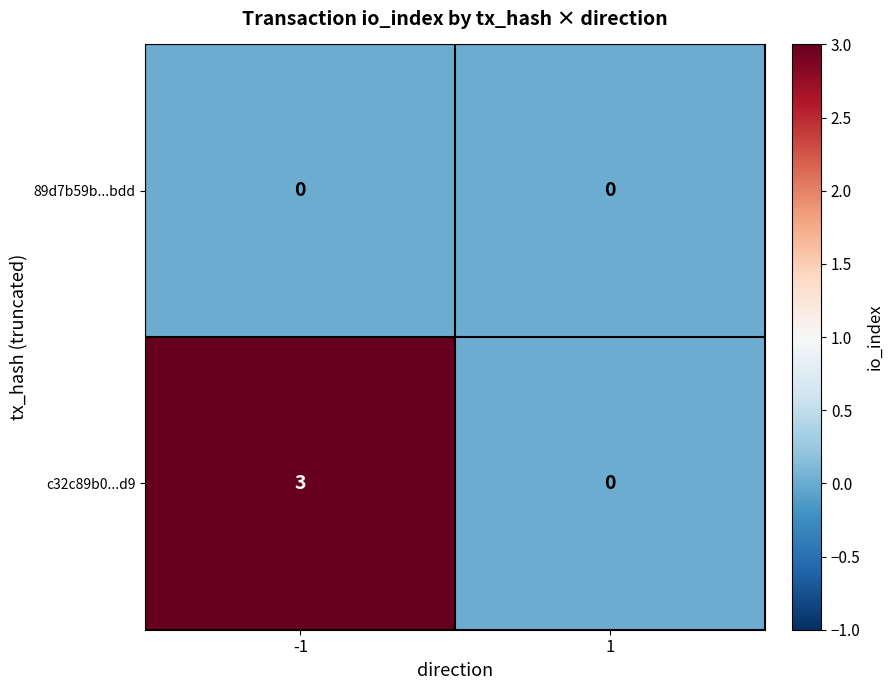

Rank the series by their average value, from lowest to highest.

89d7b59b...bdd, c32c89b0...d9